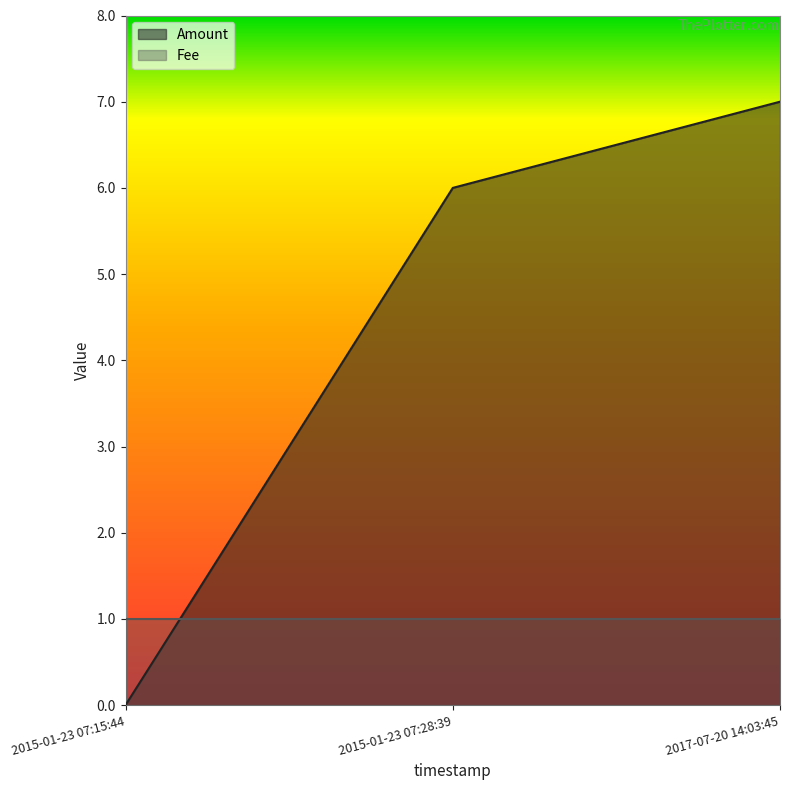

Between 2017-07-20 14:03:45 and 2015-01-23 07:15:44, which is larger?

2017-07-20 14:03:45